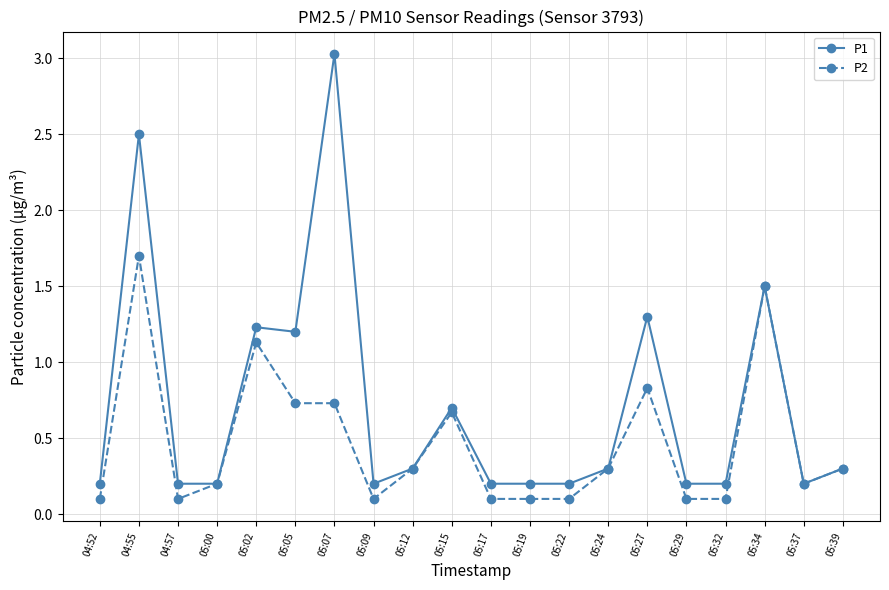

What is the difference between the maximum and minimum values in the P2 series?

1.6